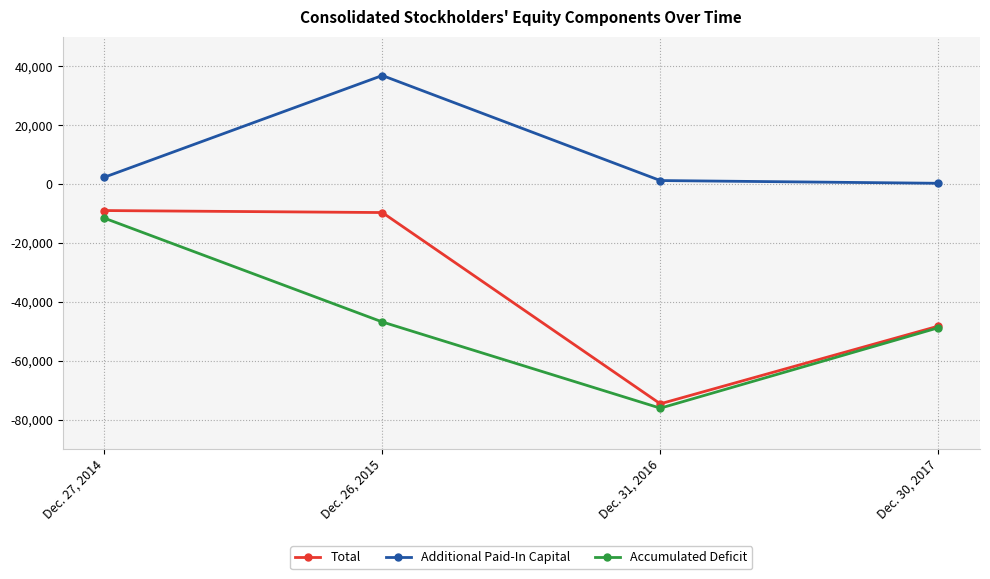

How many categories are shown in the chart?

4